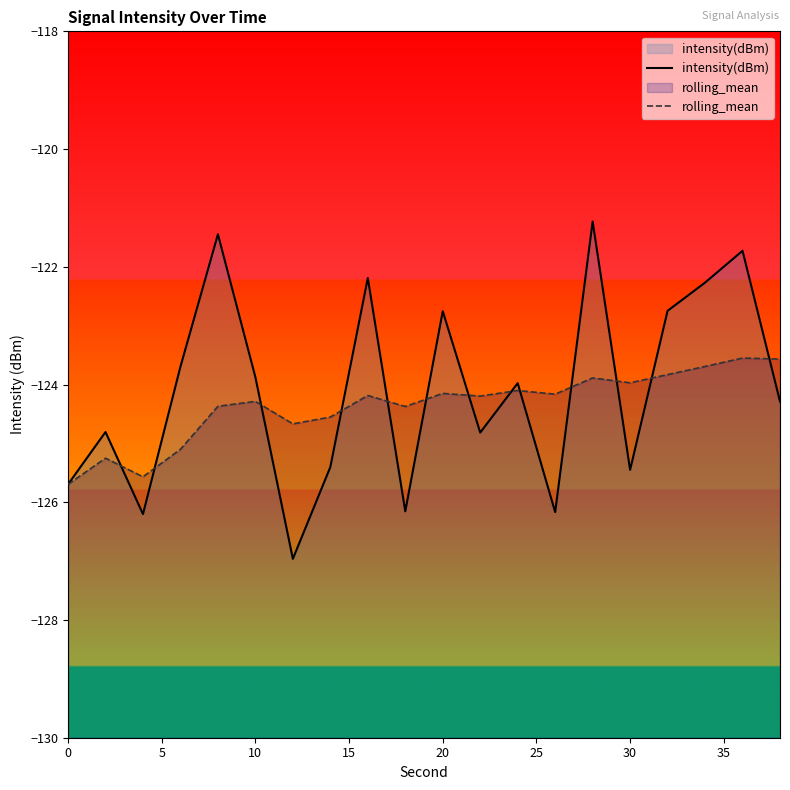

What is the smallest value displayed?

-127.0